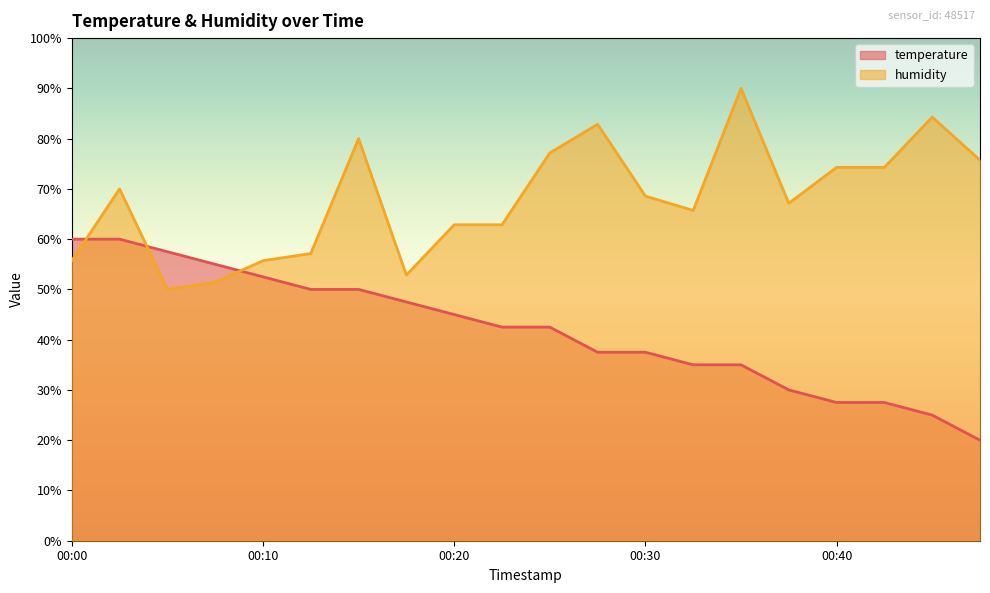

Which label corresponds to the smallest value in the chart?

00:48